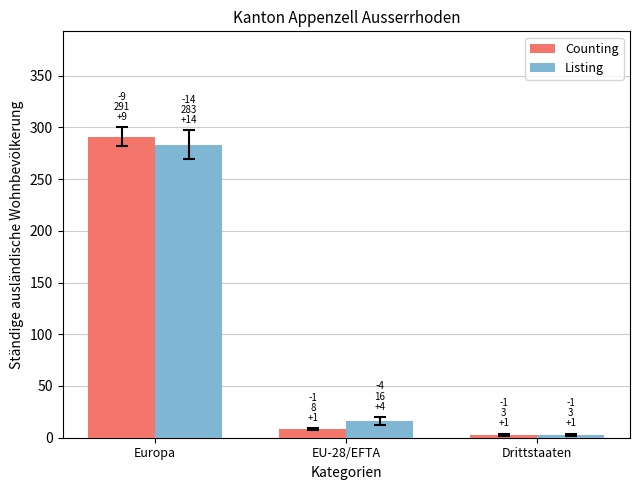

Does the chart contain any negative values?

No